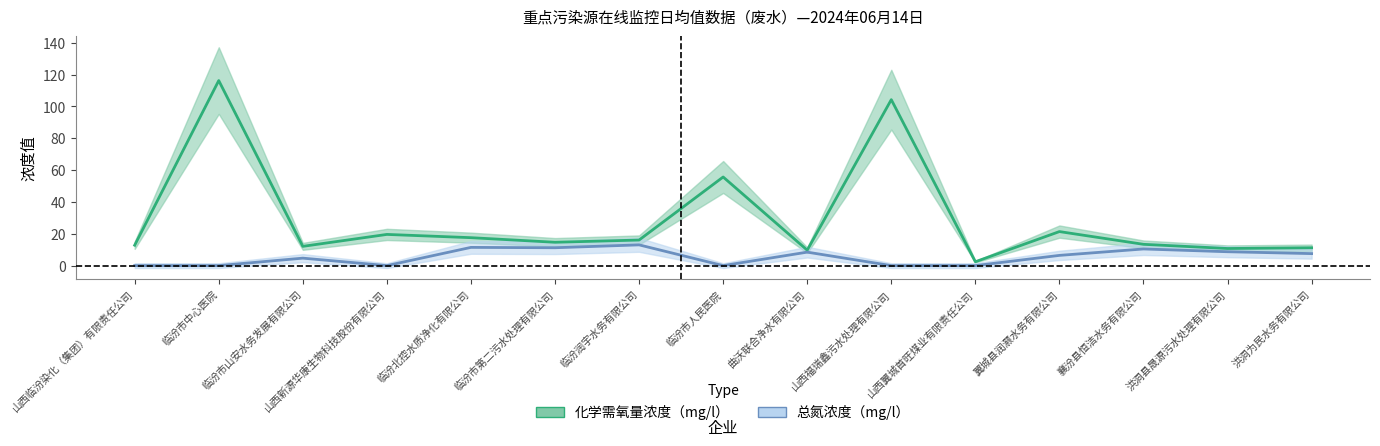

Reading left to right, list all the values displayed in this chart.

化学需氧量浓度（mg/l）: 12.8	116.2	12.1	19.6	17.5	14.7	16.1	55.7	9.7	104.2	2.4	21.4	13.4	10.7	11.2
总氮浓度（mg/l）: 0.0	0.0	4.7	0.0	11.4	11.2	13.0	0.0	8.5	0.0	0.0	6.4	10.5	8.7	7.5